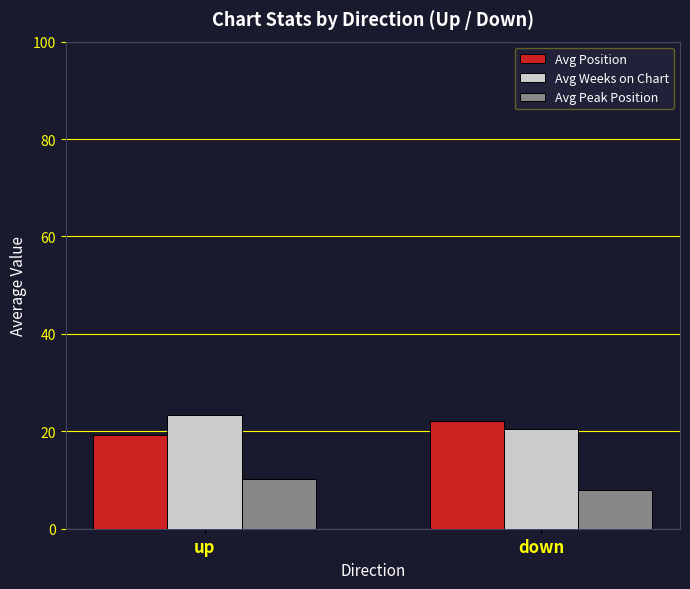

What is the difference between the highest and lowest values at down?

14.1